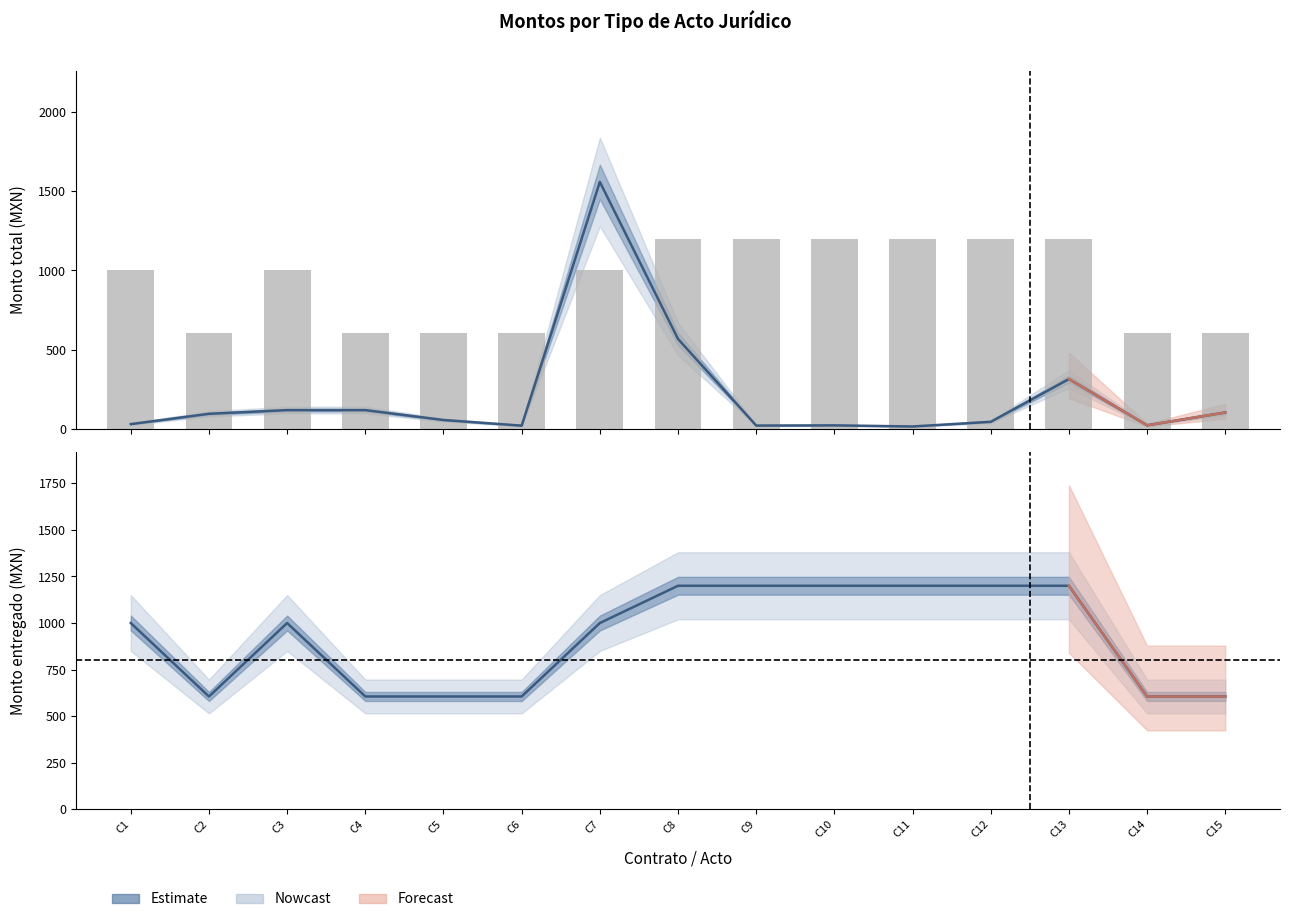

What is the value of the Estimate bar at the 10th from the left?

1200.0